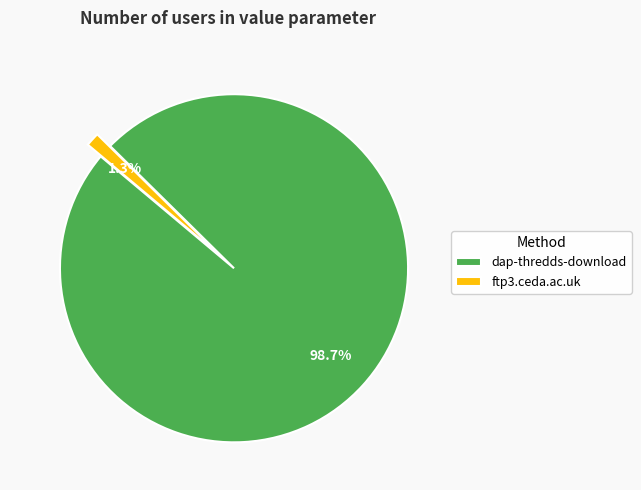

Rank the categories by value from lowest to highest.

ftp3.ceda.ac.uk, dap-thredds-download